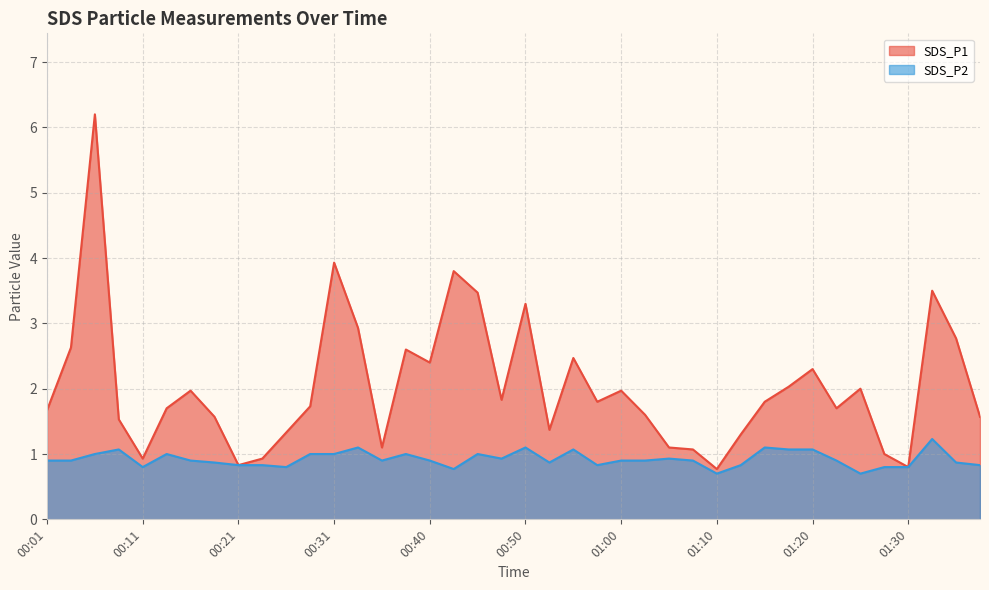

What is the greatest value displayed?

6.2